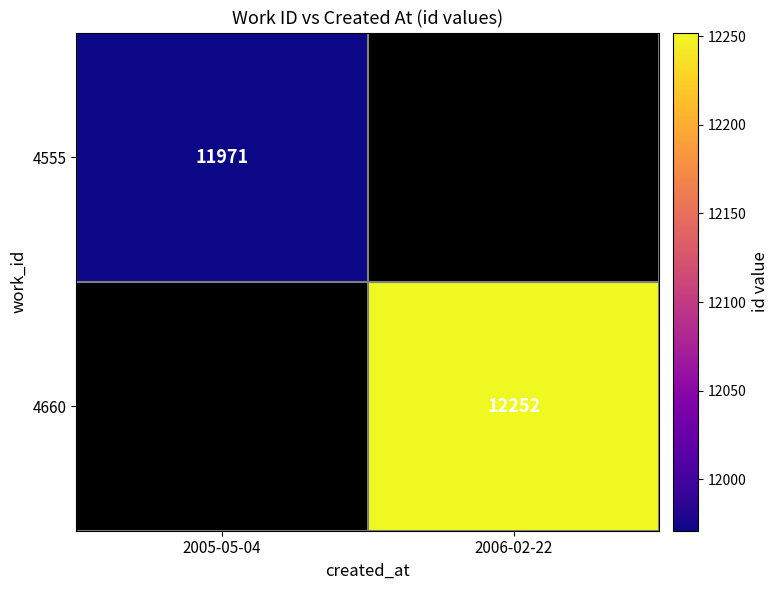

The 4555 series shows 2793 at 2005-05-04. True or false?

False